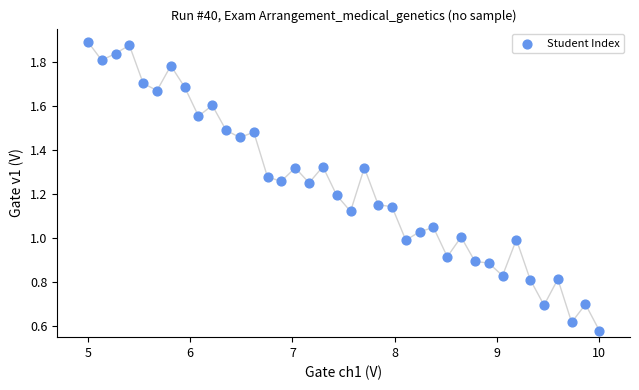

What is the range of X values (max minus min)?

5.0